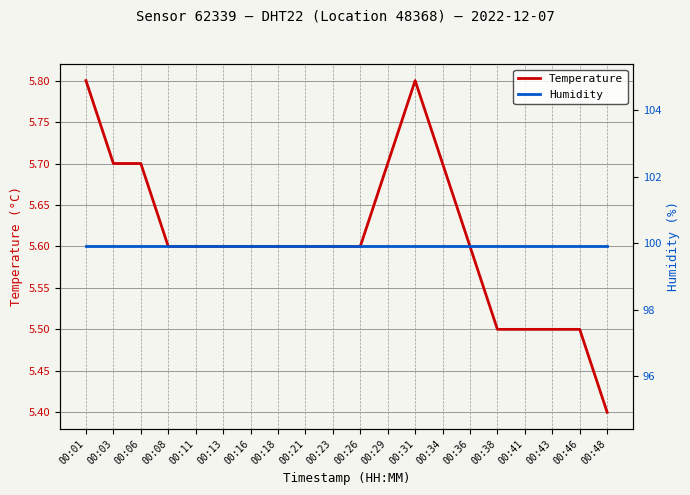

True or false: Humidity and Temperature cross at least once.

False